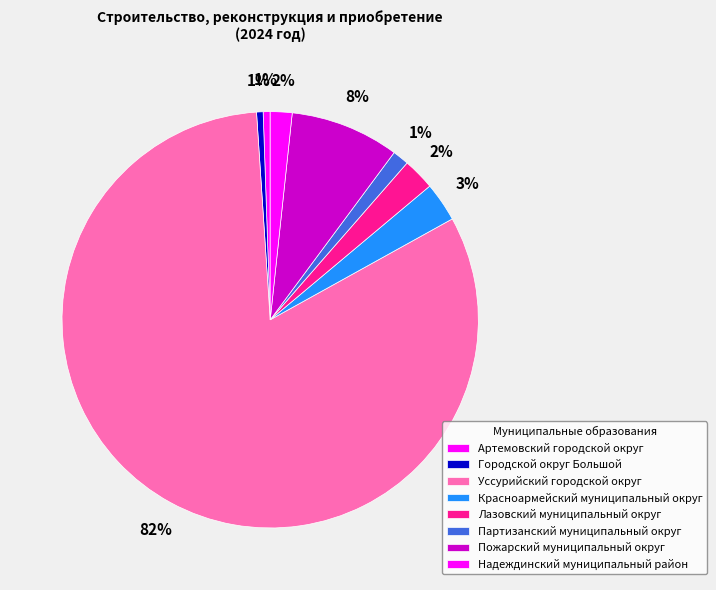

True or false: Уссурийский городской округ accounts for 71% of the total.

False